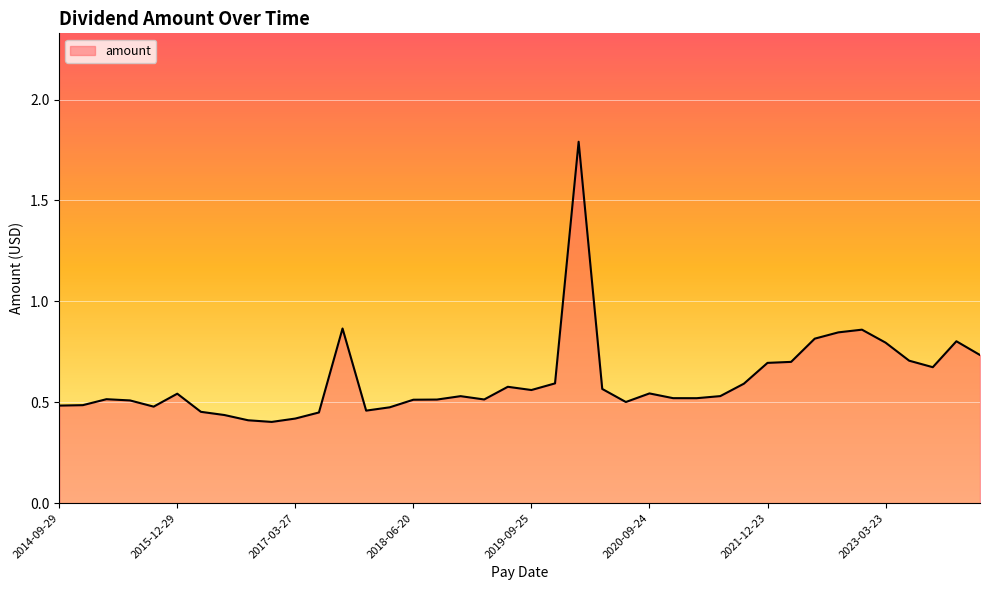

How many lines are shown in the chart?

1